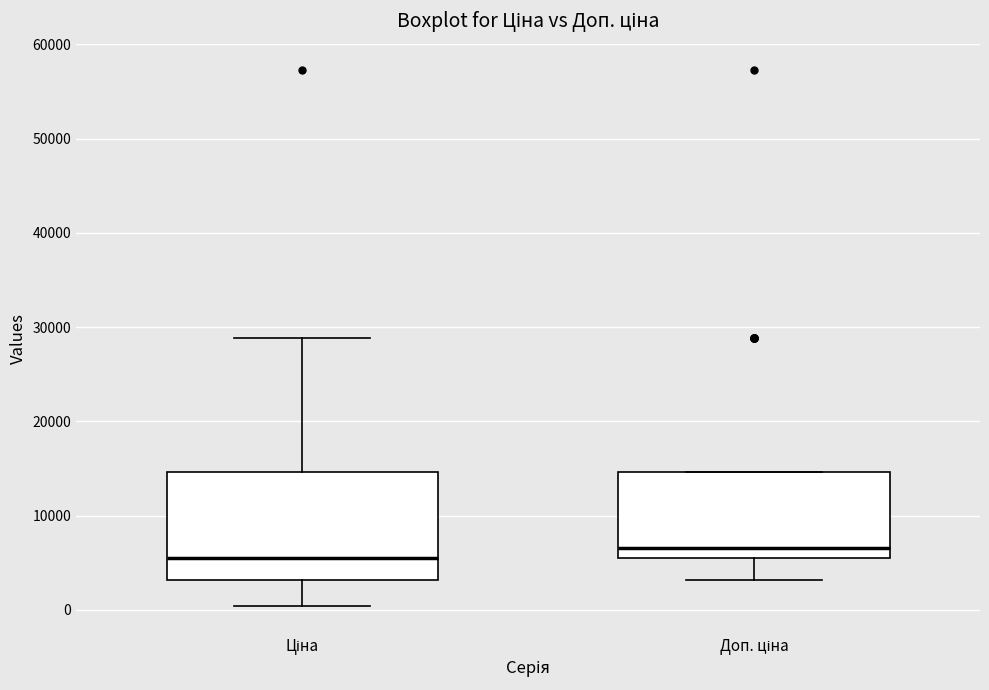

Which box has the highest median line?

Доп. ціна